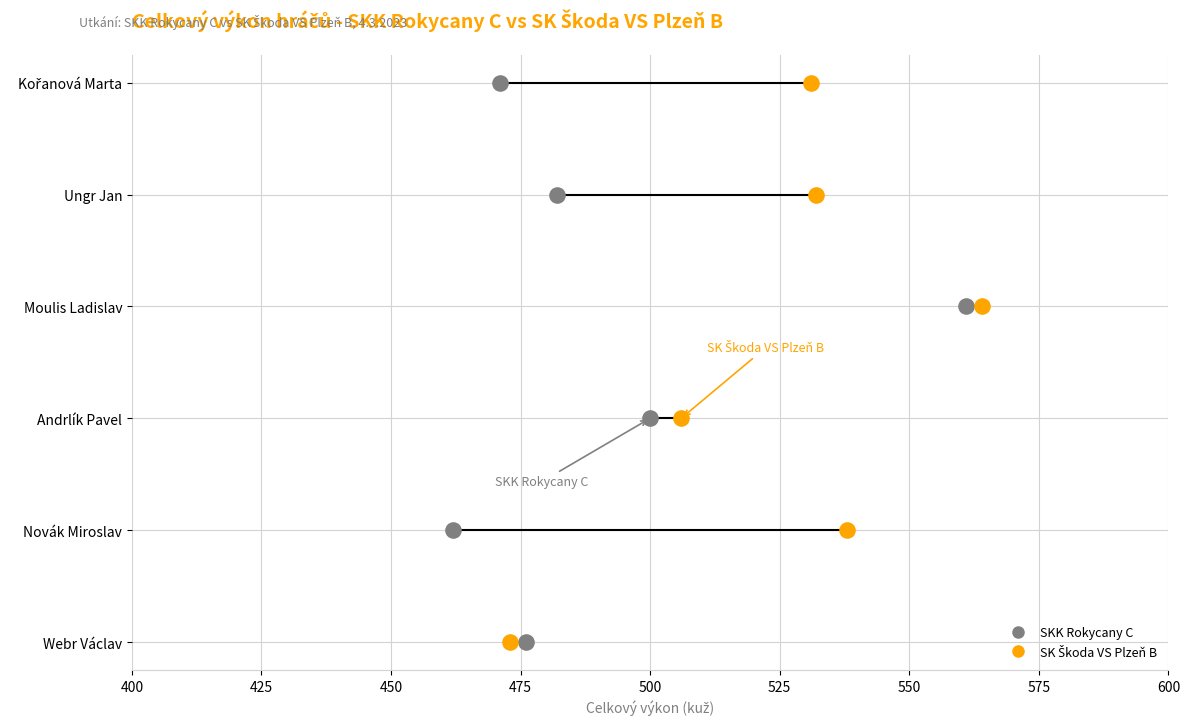

What are all the series names shown in the legend?

SKK Rokycany C, SK Škoda VS Plzeň B